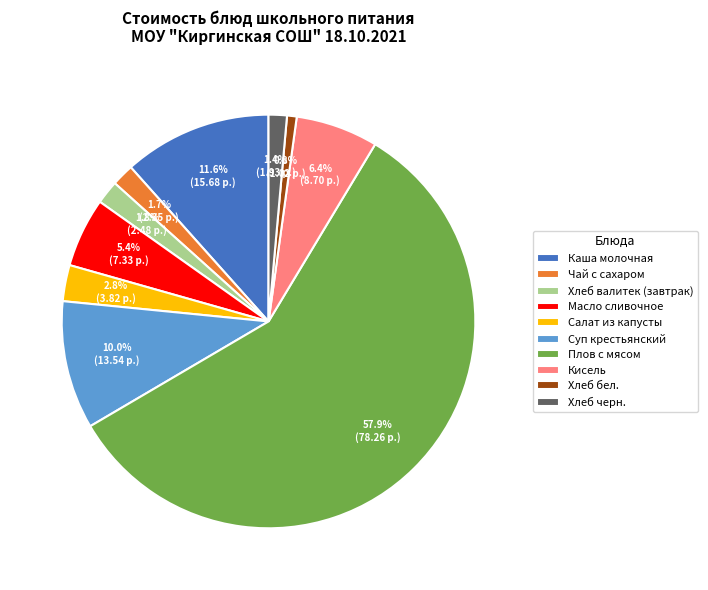

Which slice is the largest?

Плов с мясом